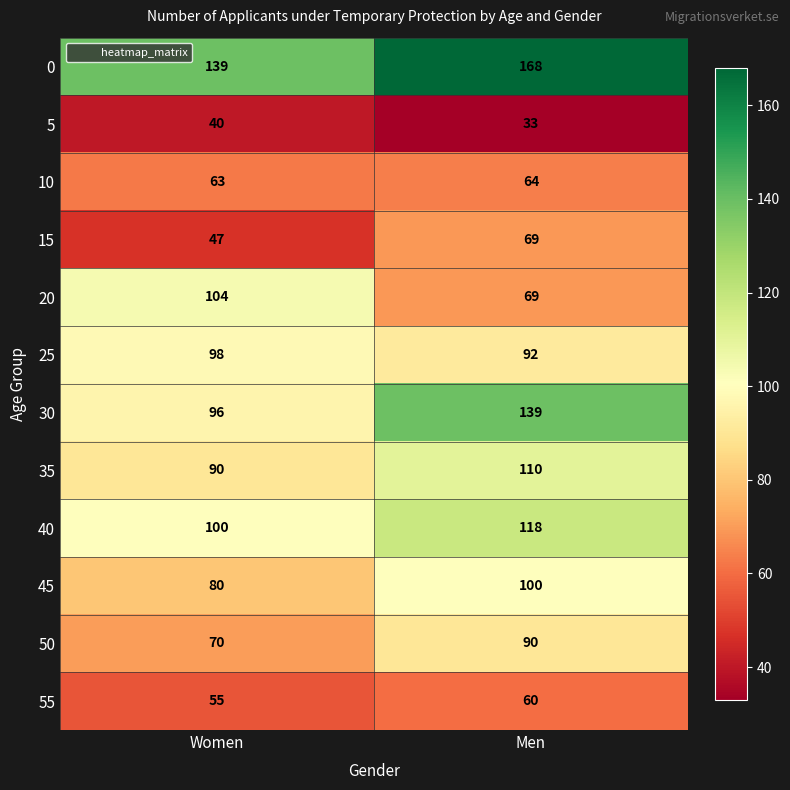

What is the difference between the highest and lowest values at Women?

99